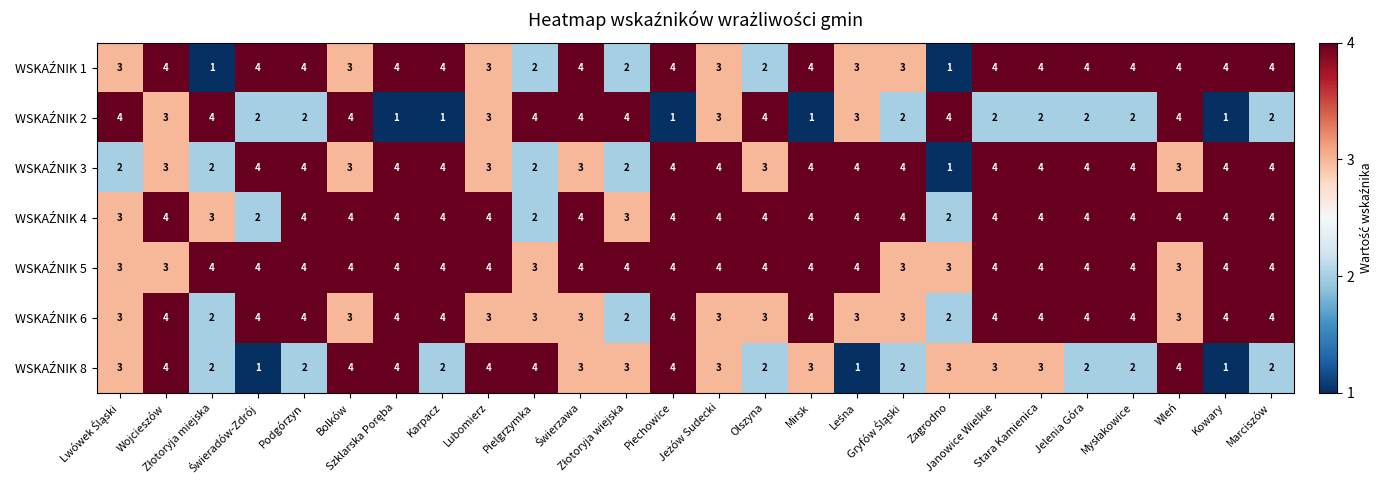

Count the number of categories in the chart.

26